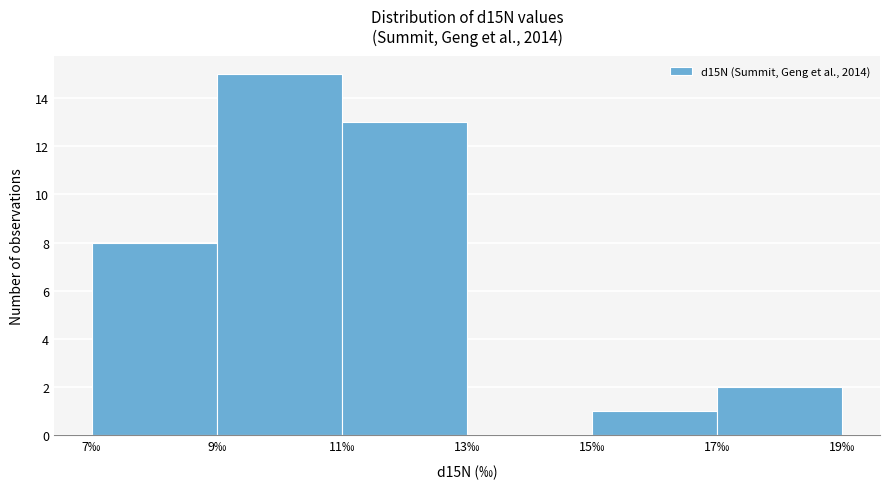

Over which range of the x-axis is the bar tallest?

9 to 11